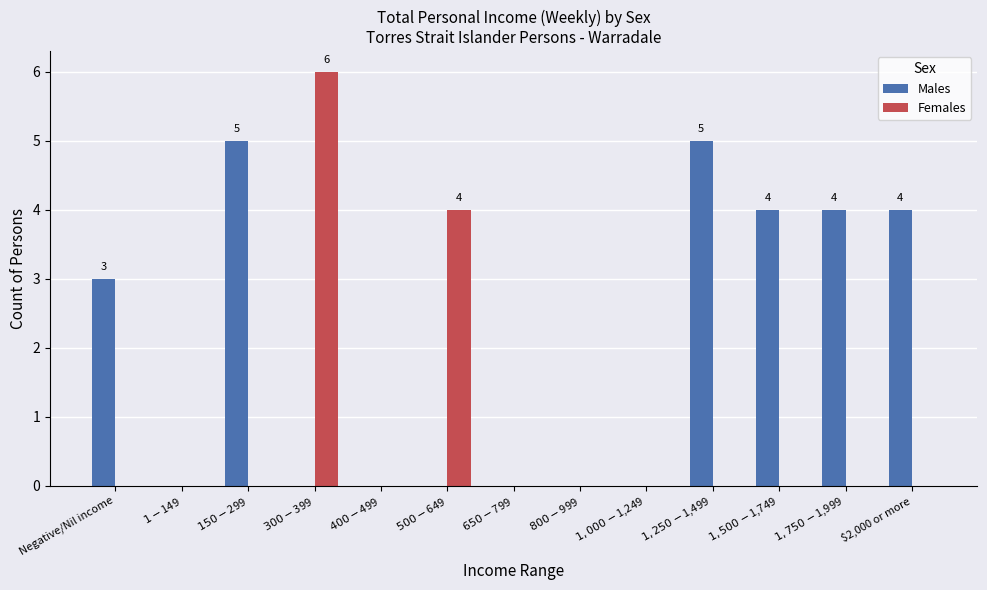

What is the maximum value for Females?

6